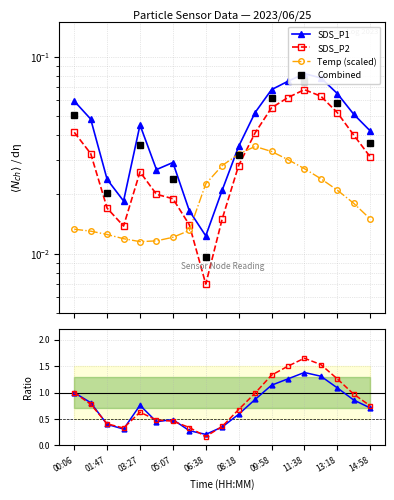

At which category is the sum across all series the highest?

11:38